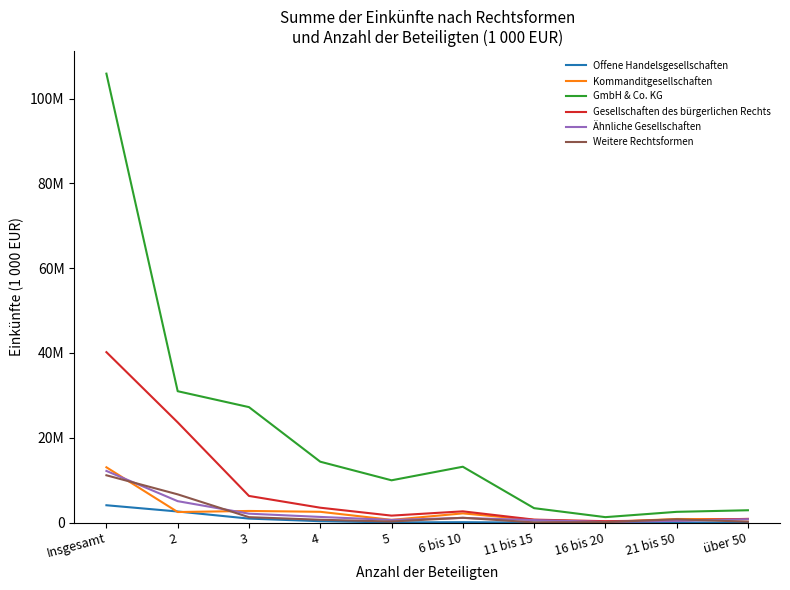

How many data points does each series have?

10